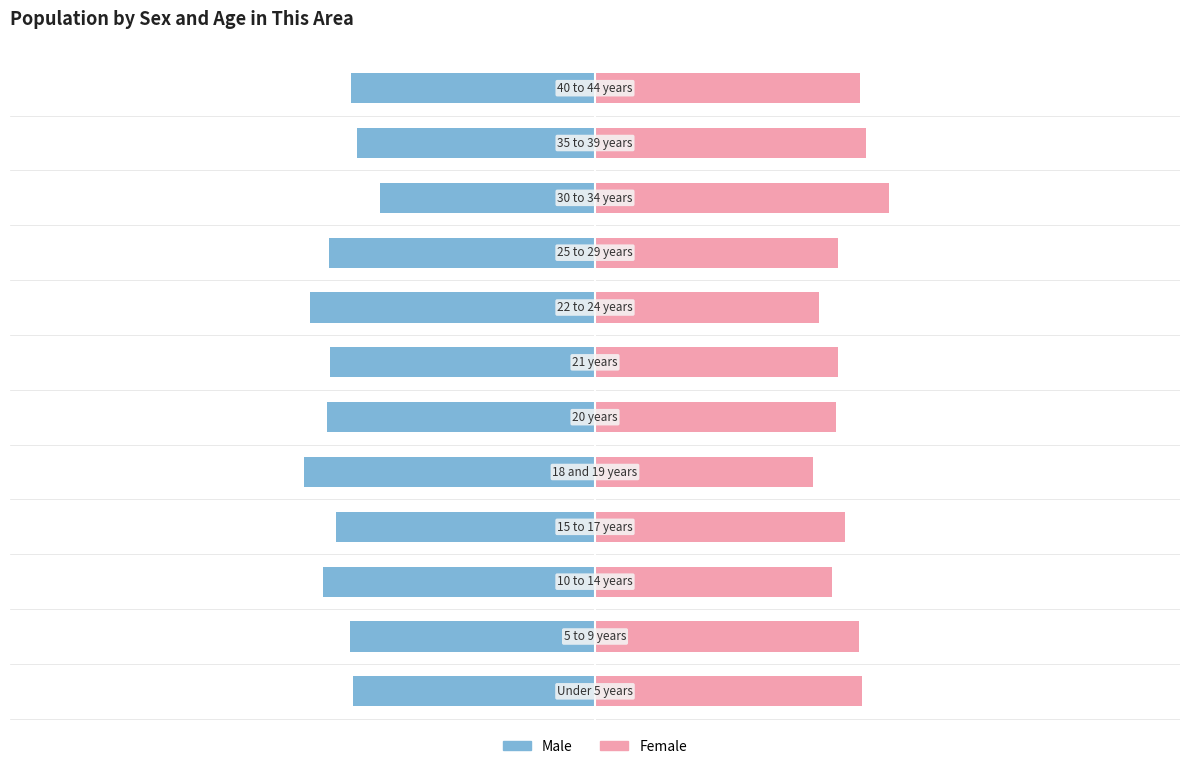

What are all the series names shown in the legend?

Male, Female